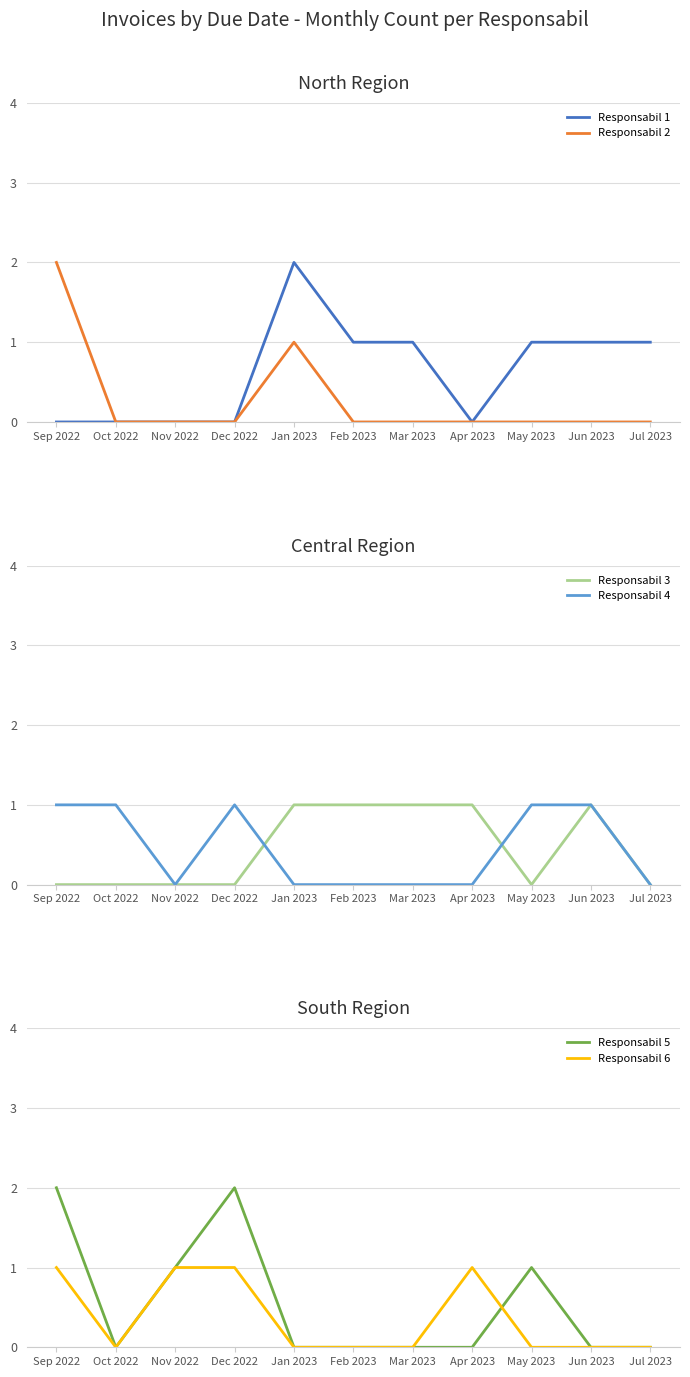

Count the Responsabil 2 values in the range 0 to 1.

10